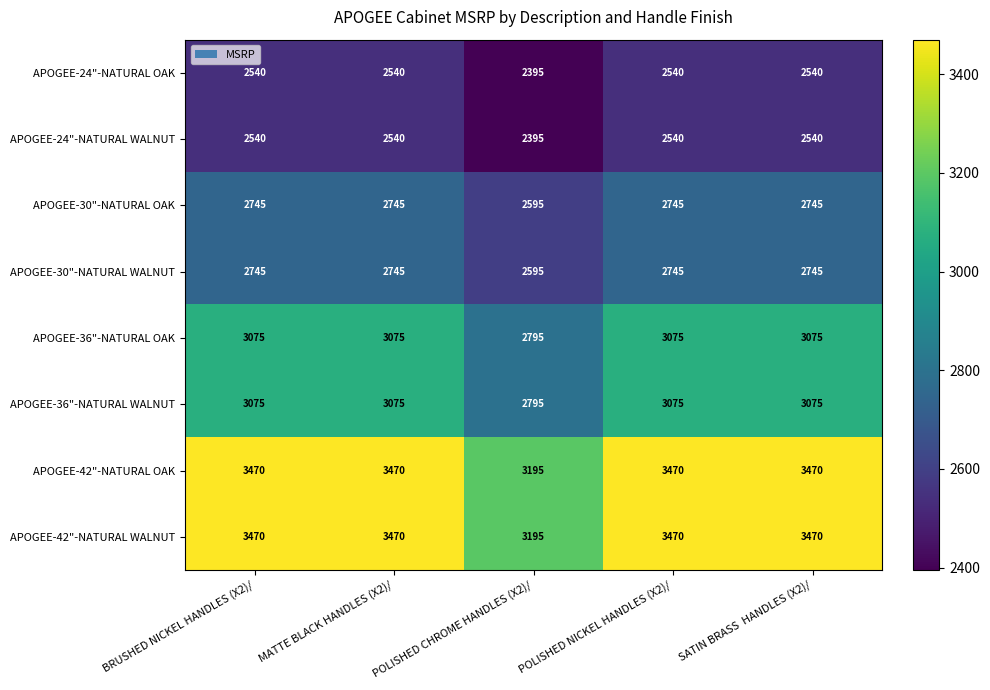

What is the sum of all APOGEE-30"-NATURAL OAK values?

13575